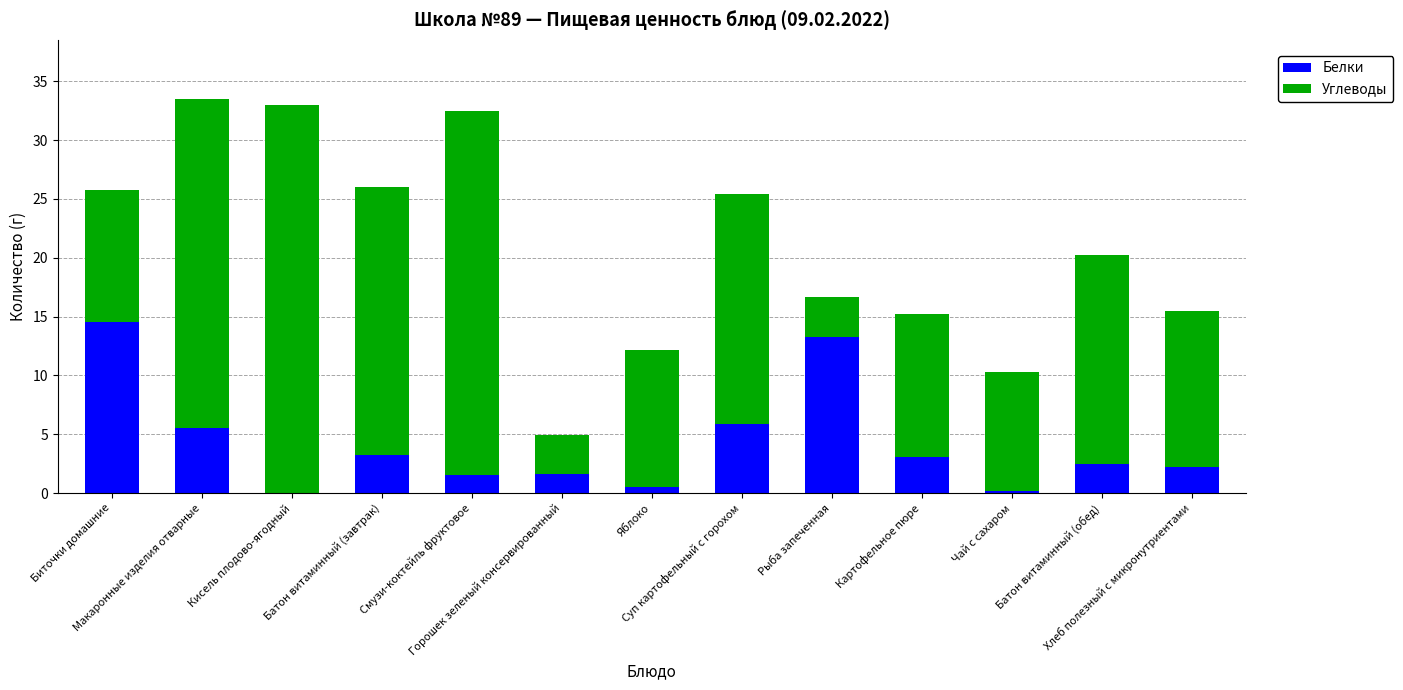

What is the maximum value for Белки?

14.5